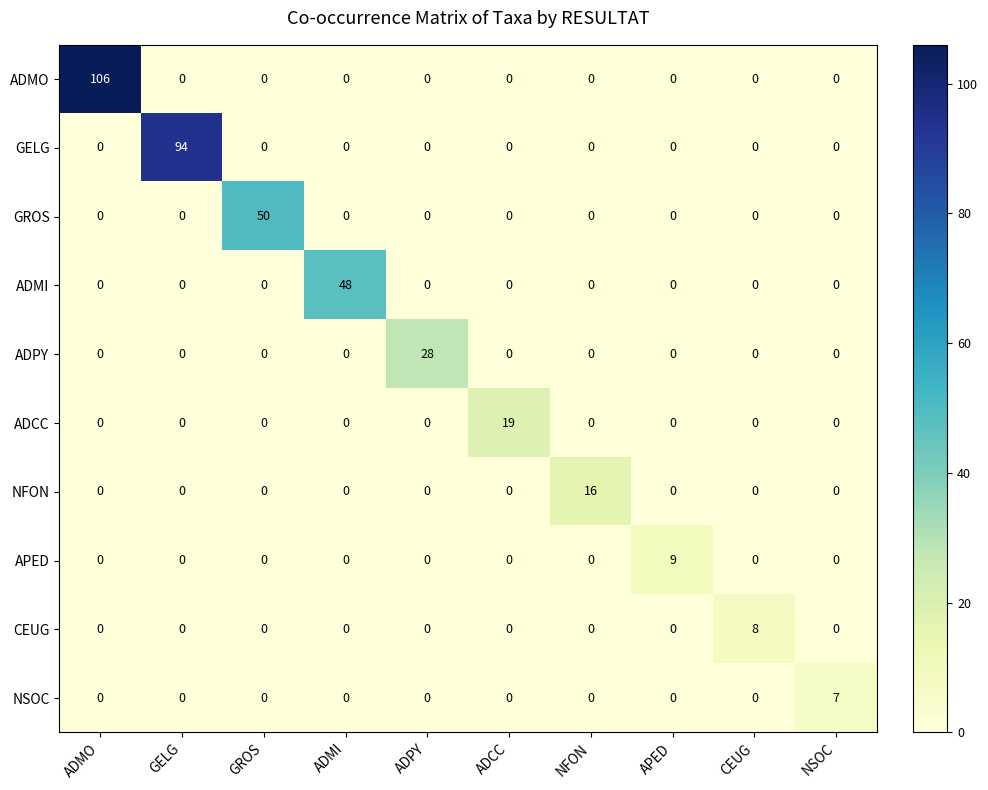

Is it true that NFON equals 0 at GROS?

True